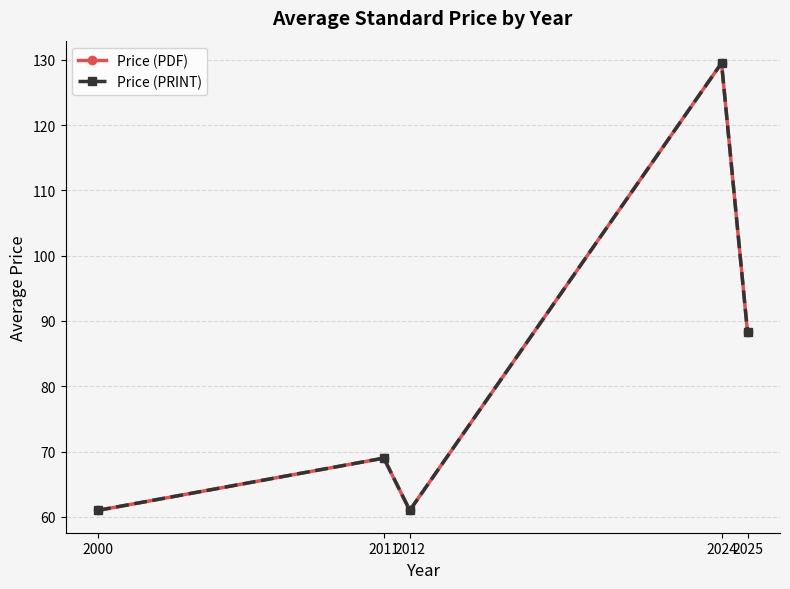

True or false: Price (PDF) and Price (PRINT) cross at least once.

False